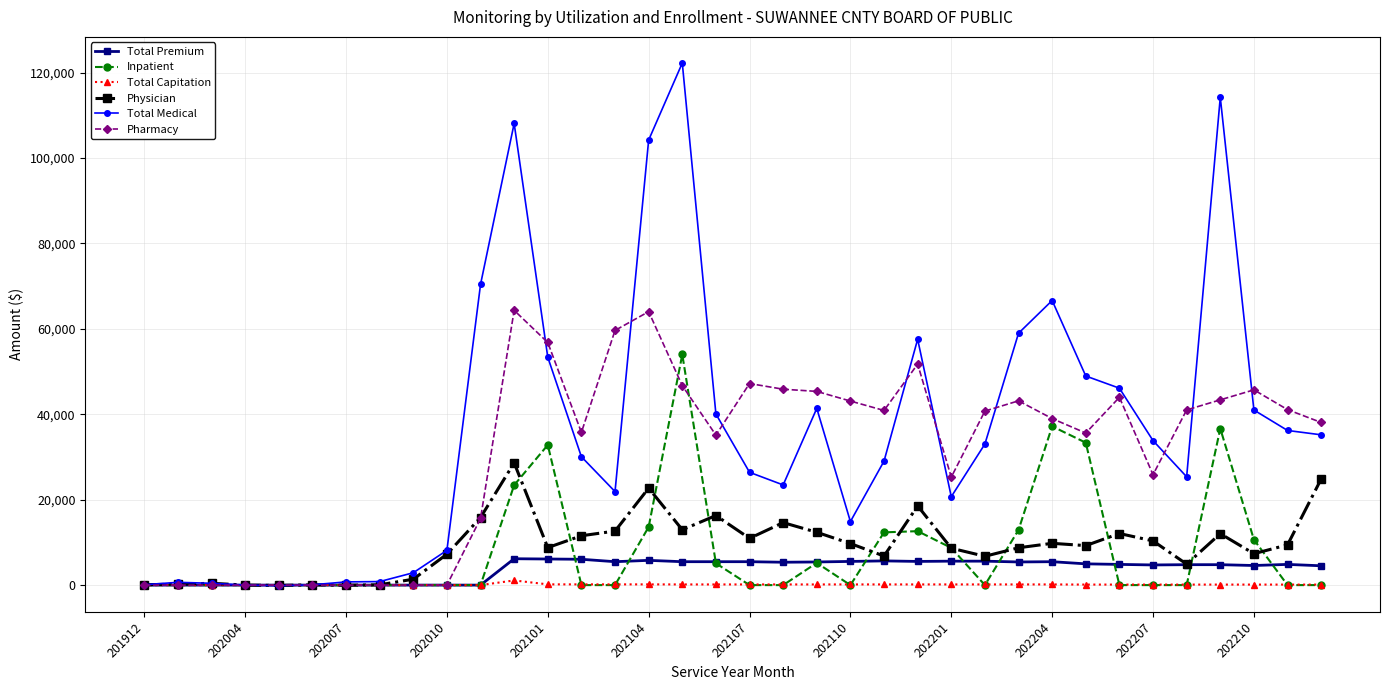

In Physician, how many points are higher than both neighbors (excluding endpoints)?

10